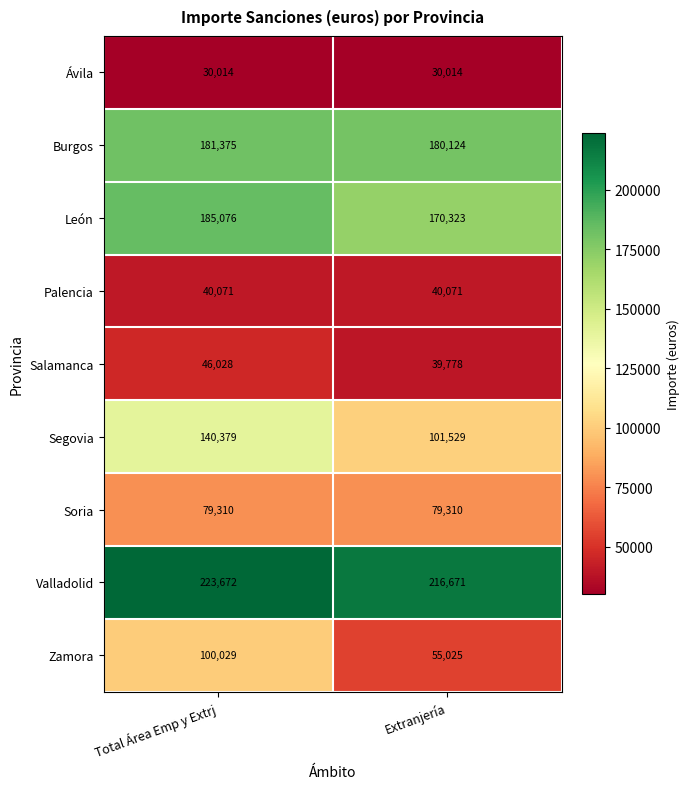

The value of Segovia at Total Área Emp y Extrj is 140379. True or false?

True